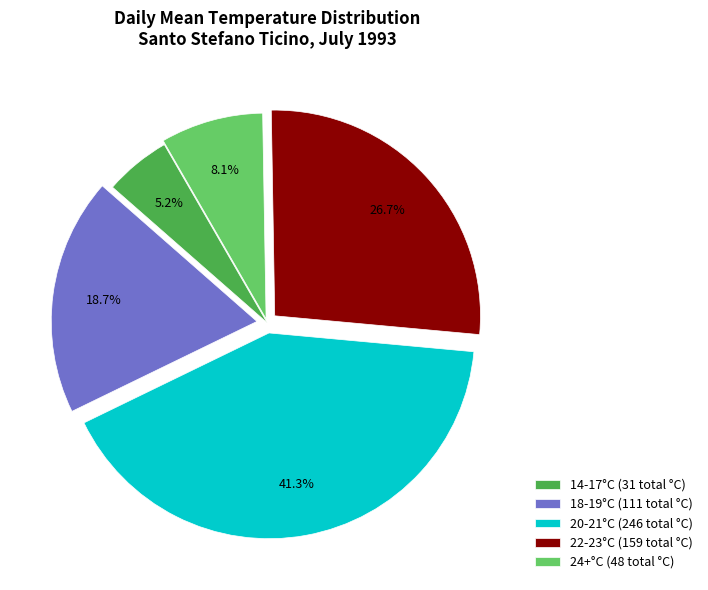

Combined, do 24+°C (48 total °C) and 18-19°C (111 total °C) account for over 50%?

No